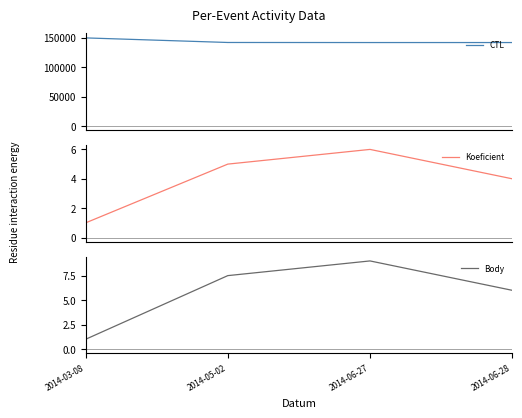

Rank the categories by CTL value from lowest to highest.

2014-06-27, 2014-06-28, 2014-05-02, 2014-03-08